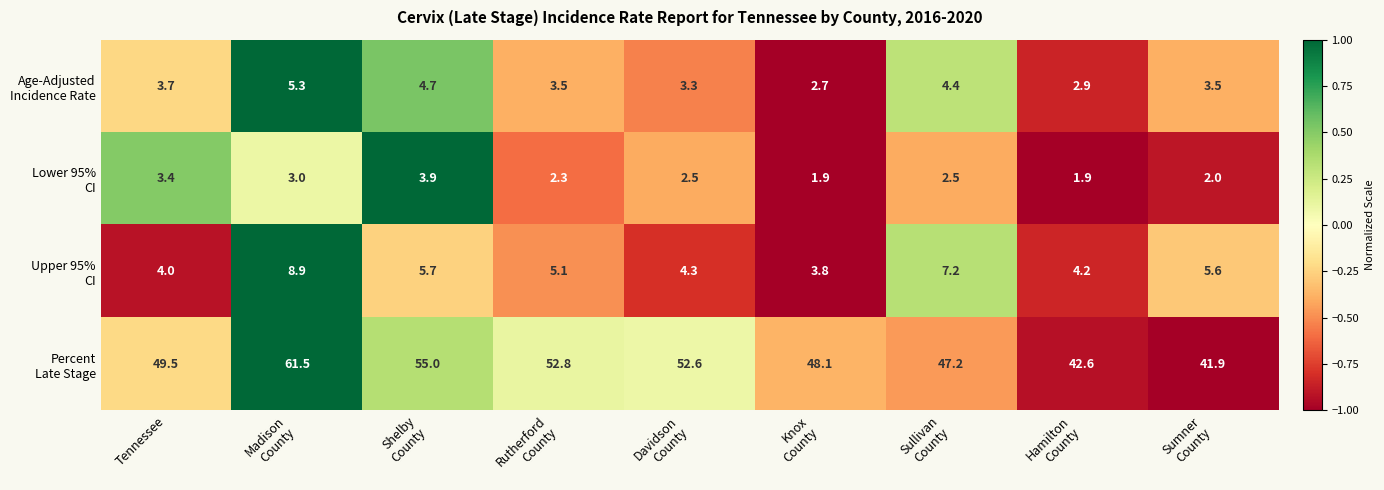

At which category is the sum across all series the highest?

Madison
County